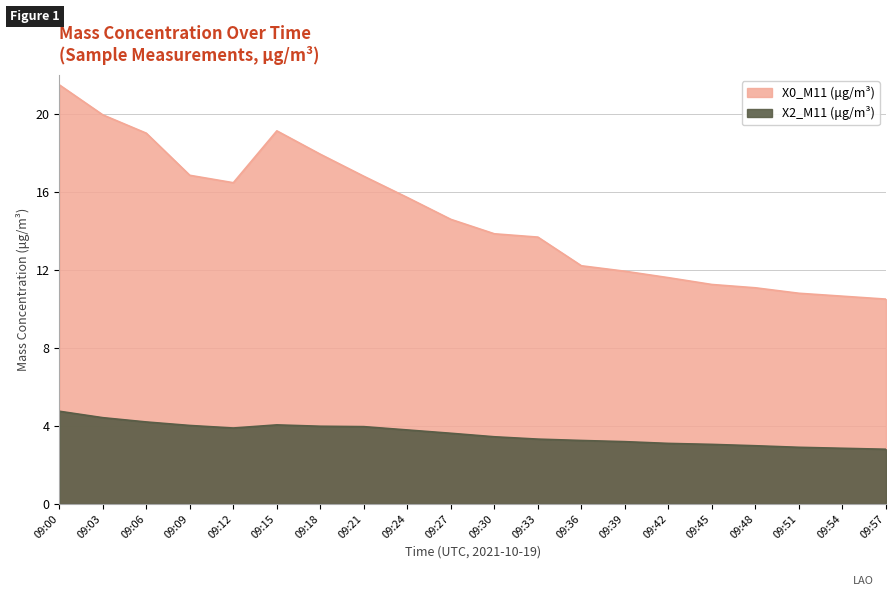

Rank the series at 09:39 from highest to lowest value.

X0_M11 (μg/m³), X2_M11 (μg/m³)